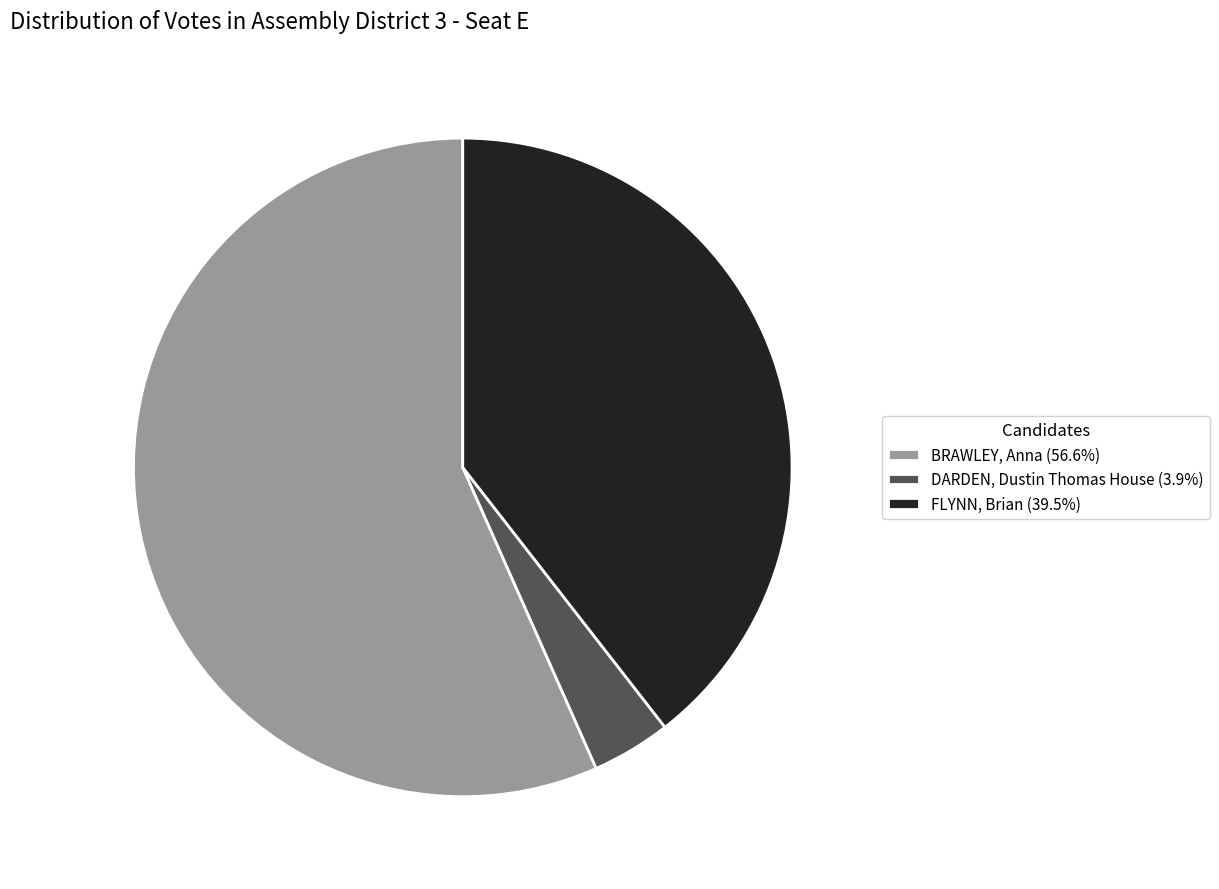

Does DARDEN, Dustin Thomas House account for over 50% of the chart?

No